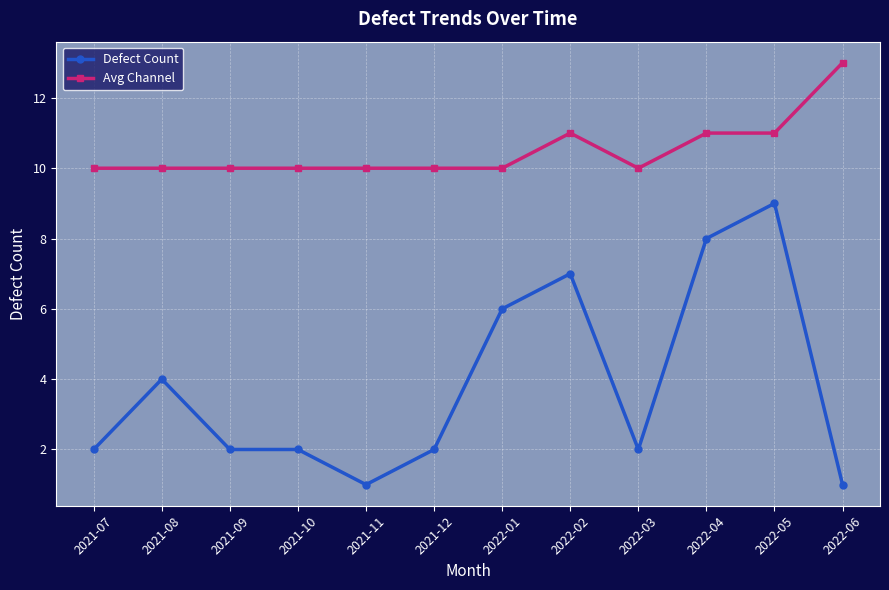

What is the sum of all Defect Count values?

46